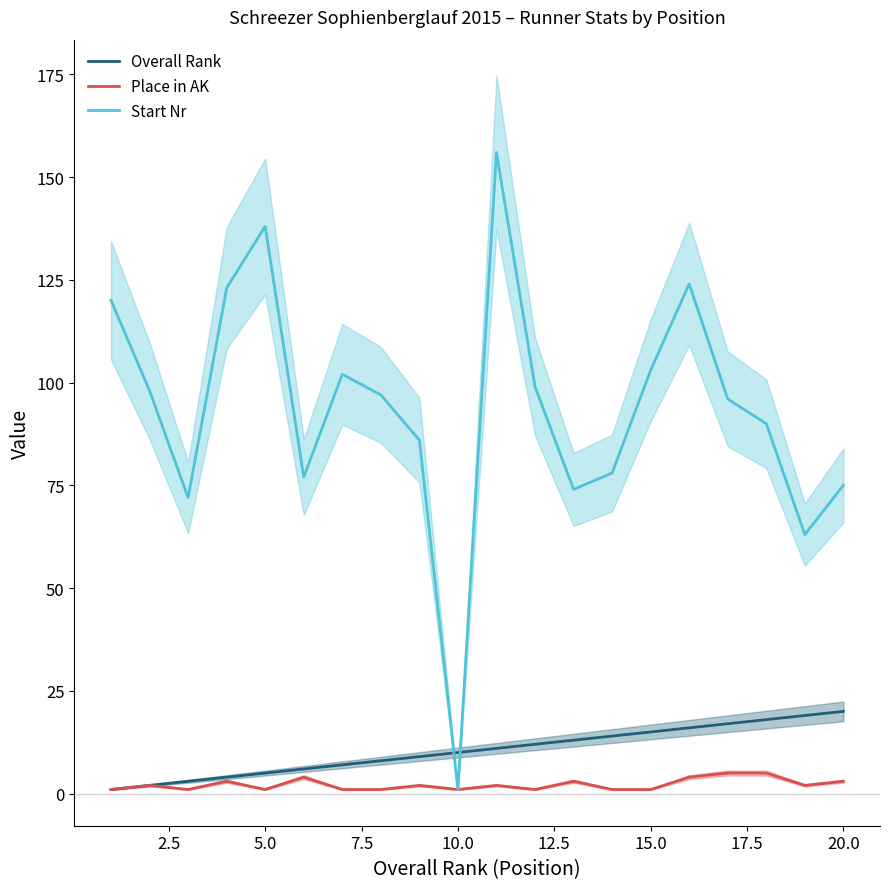

At which label does Start Nr reach its minimum?

10.0